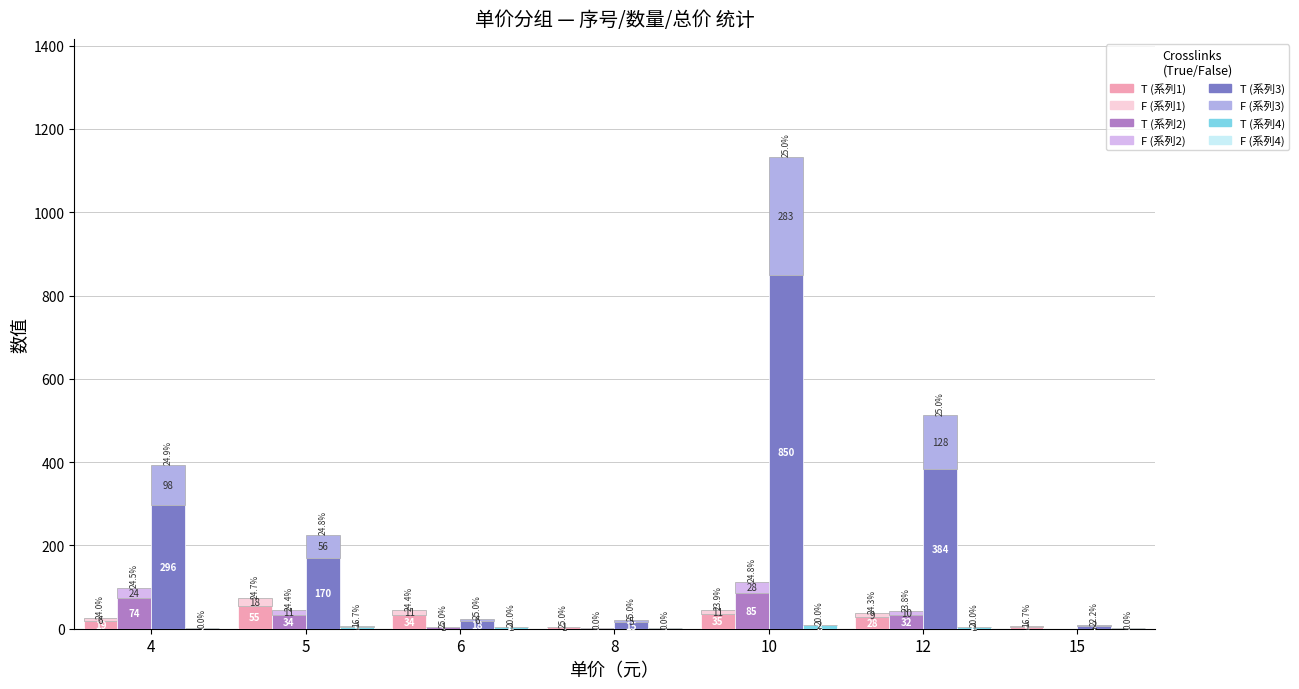

How many data points in col_0 are less than 4?

3